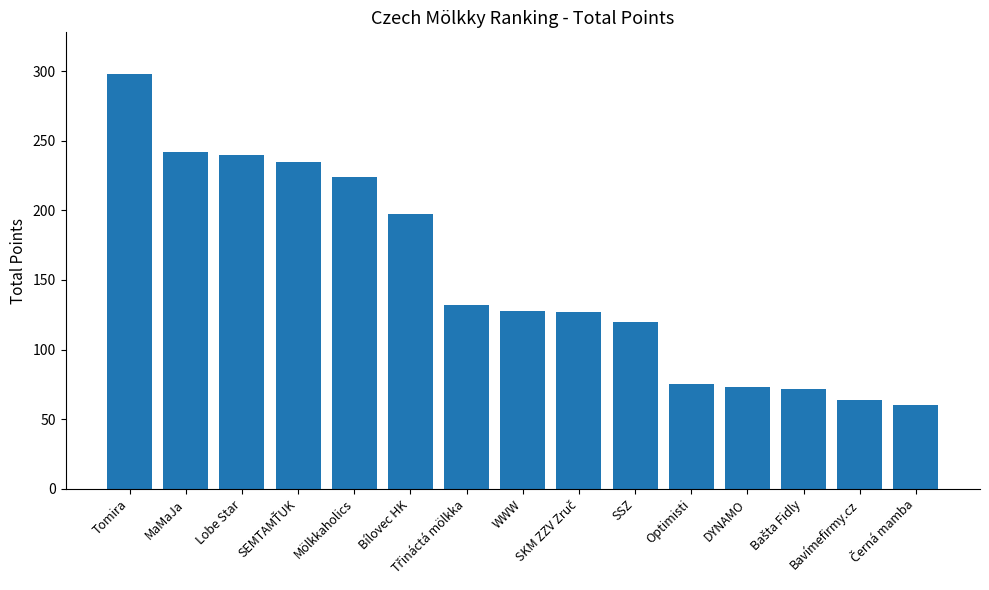

Which label corresponds to the largest value in the chart?

Tomira